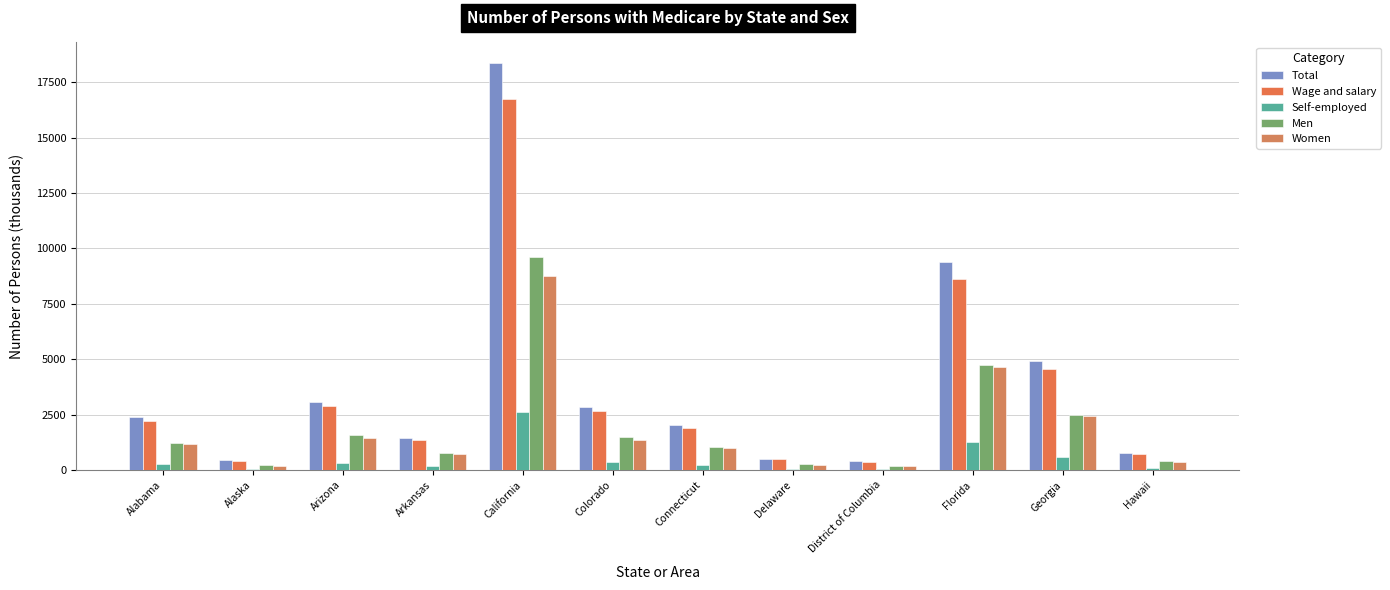

How many groups of bars are there?

12